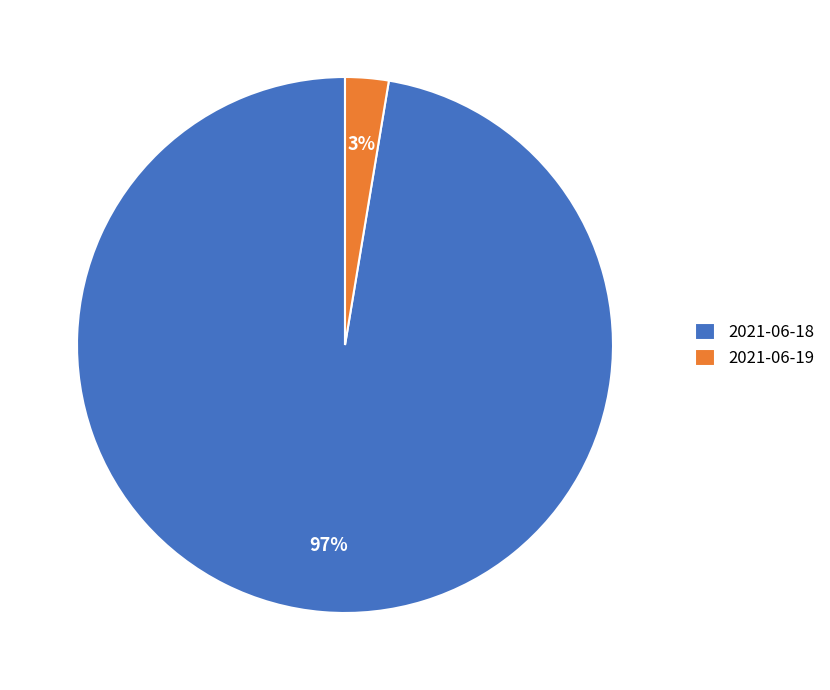

To the nearest percent, what is the average slice percentage?

50%